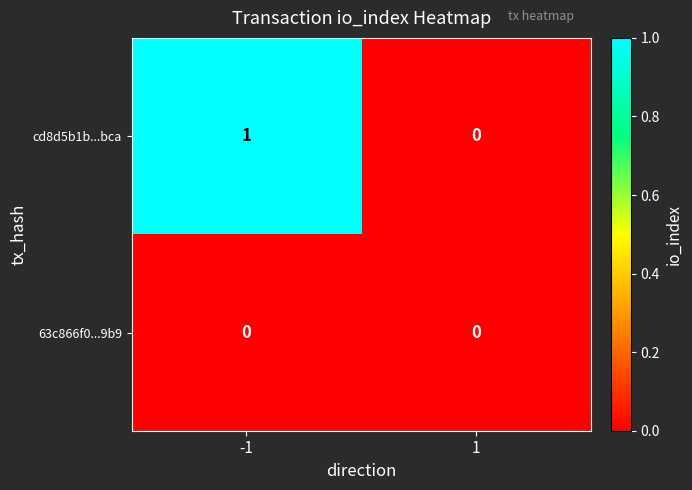

How many positive values does the cd8d5b1b...bca series have?

1